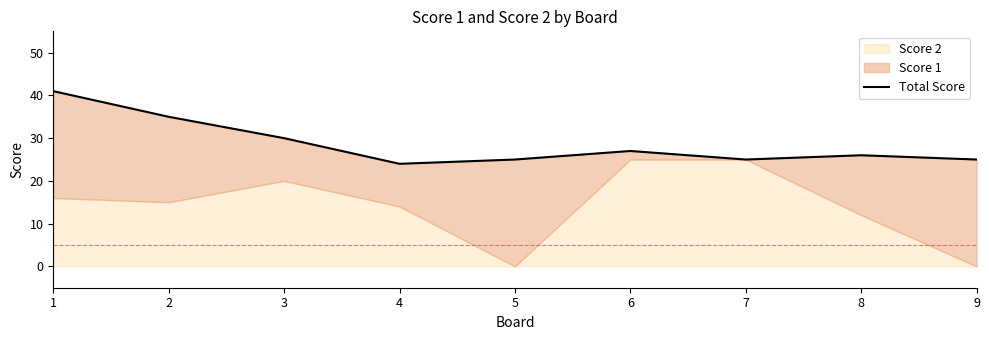

Is it true that the value at 1 is 55?

False